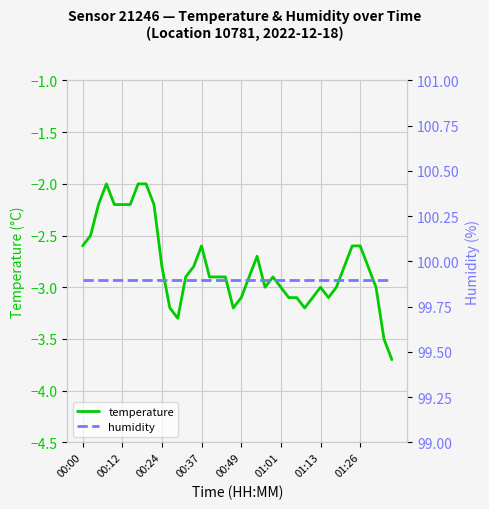

How many lines are shown in the chart?

2